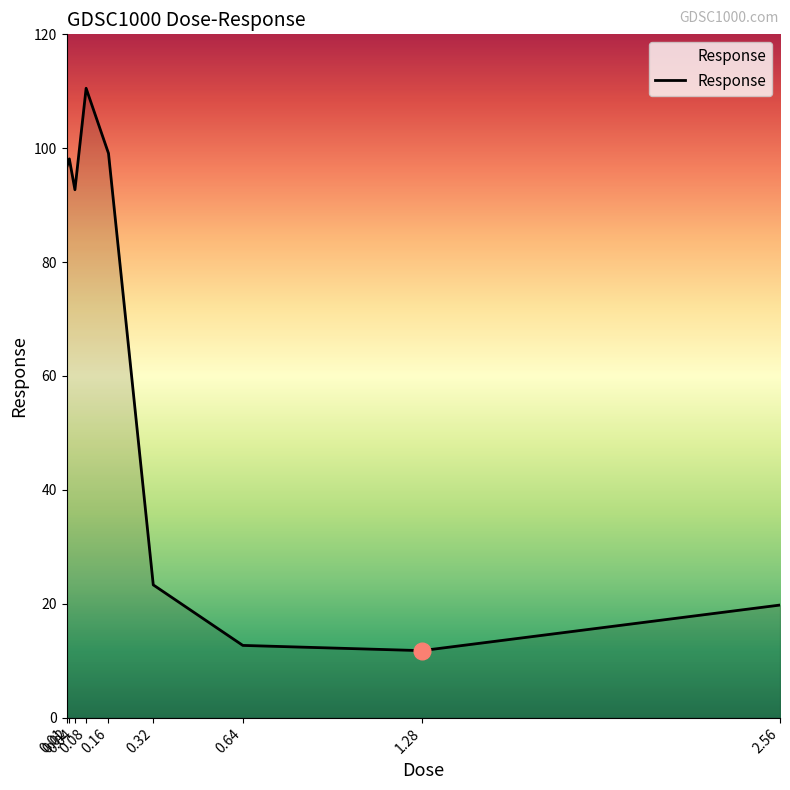

Reading right to left, what are all the values shown in this chart?

2.56=19.8	1.28=11.8	0.64=12.7	0.32=23.3	0.16=99.1	0.08=110.5	0.04=92.7	0.02=98.1	0.01=96.6